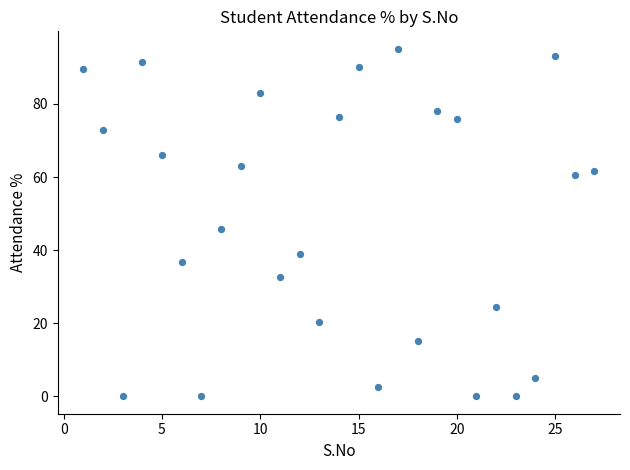

What is the range of Y values (max minus min)?

95.1